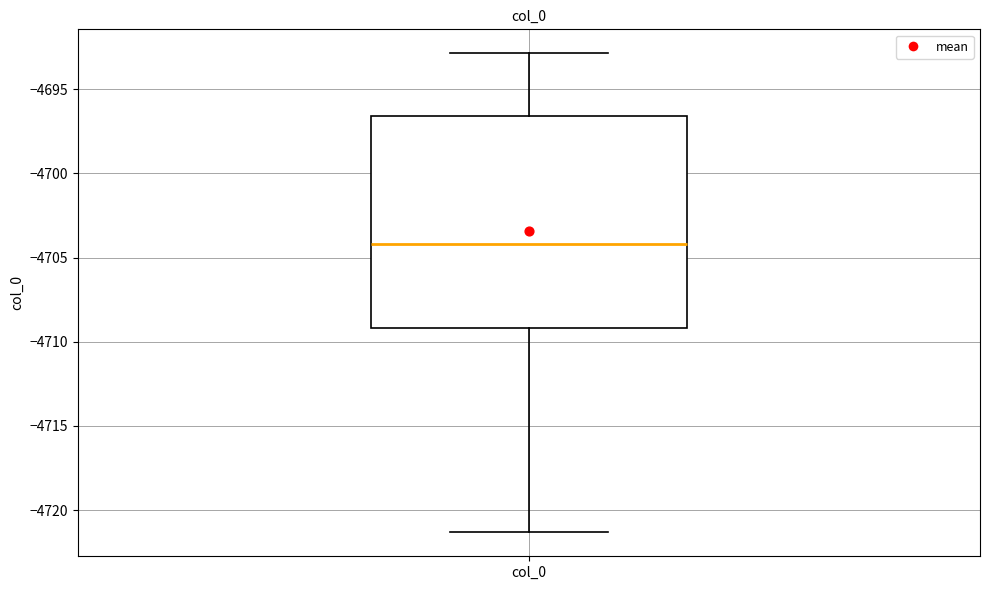

Where does the lower whisker of the box for col_0 end on the y-axis? The values are not printed on the chart, so give them approximately, as read against the axis.

-4721.5